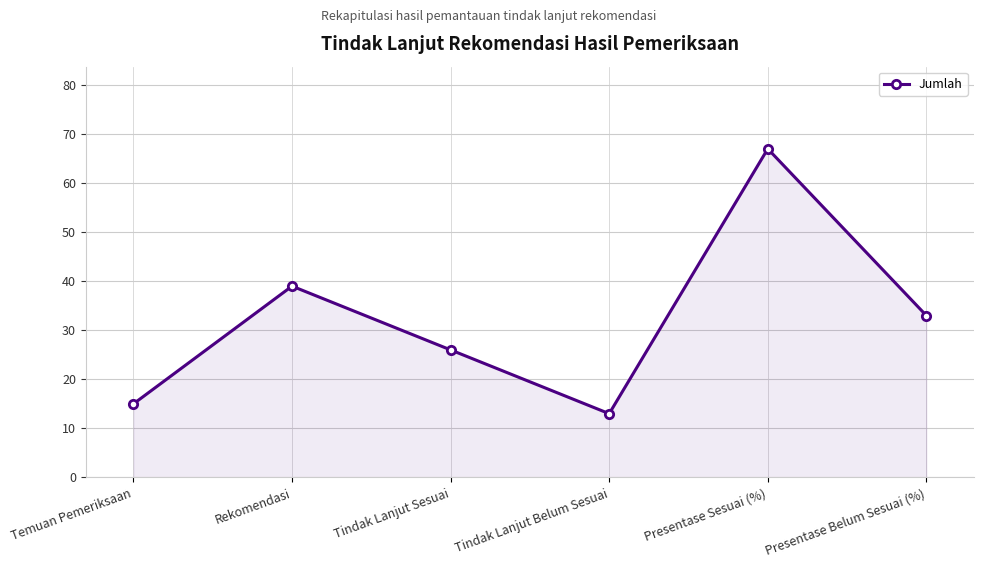

Where is the first local maximum?

Rekomendasi